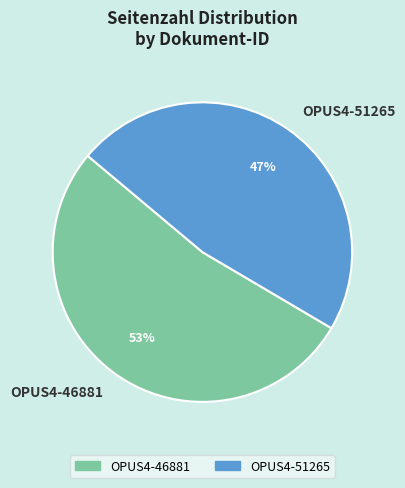

How many segments does this pie chart have?

2